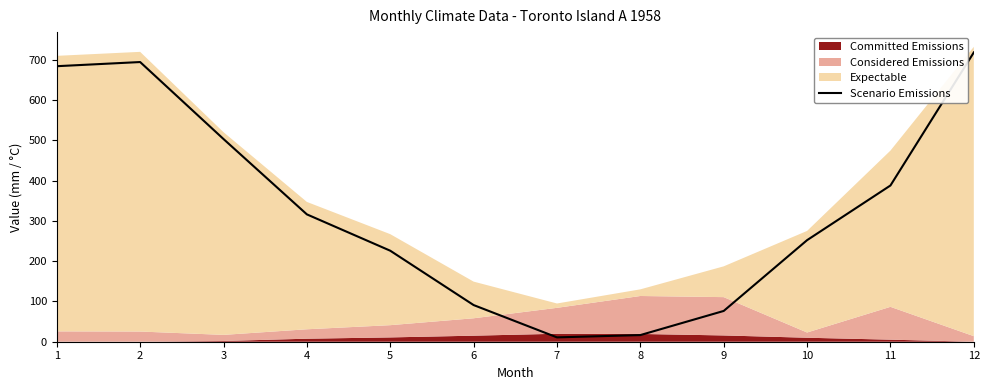

Reading left to right, extract all data points from this chart.

1=683.9	2=694.2	3=503.1	4=316.1	5=225.9	6=91.0	7=10.8	8=16.5	9=76.4	10=252.1	11=387.8	12=718.1